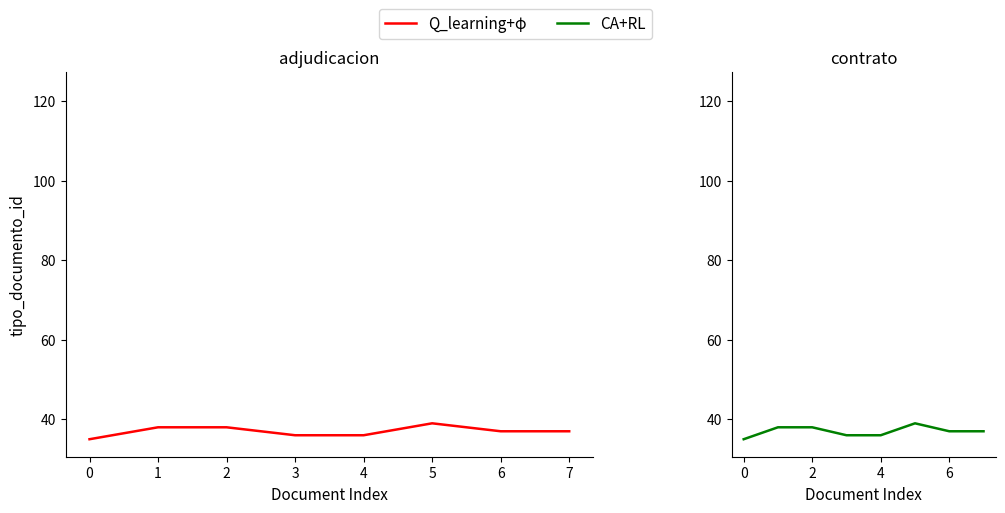

True or false: Q_learning+φ has more than 2 points higher than both neighbors.

False